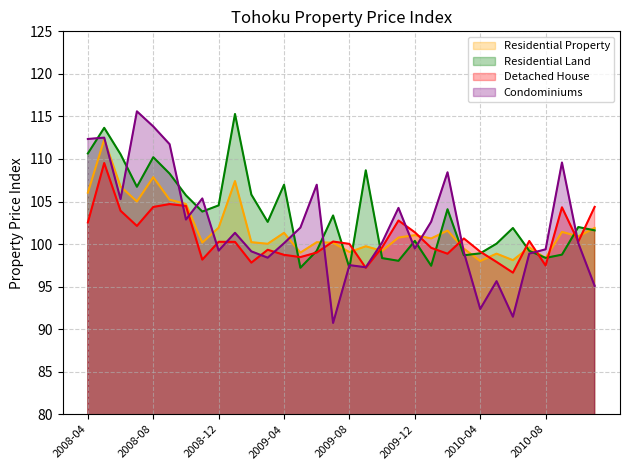

Reading left to right, transcribe all the data shown in this chart.

Residential Property: 2008-04=106.0	2008-05=112.3	2008-06=106.8	2008-07=105.0	2008-08=107.9	2008-09=105.2	2008-10=104.7	2008-11=100.2	2008-12=101.9	2009-01=107.4	2009-02=100.2	2009-03=100.0	2009-04=101.3	2009-05=99.0	2009-06=100.2	2009-07=100.2	2009-08=99.1	2009-09=99.7	2009-10=99.2	2009-11=100.8	2009-12=101.0	2010-01=100.7	2010-02=101.6	2010-03=99.5	2010-04=98.0	2010-05=98.9	2010-06=98.1	2010-07=99.6	2010-08=98.3	2010-09=101.4	2010-10=100.9	2010-11=101.9
Residential Land: 2008-04=110.6	2008-05=113.7	2008-06=110.6	2008-07=106.7	2008-08=110.2	2008-09=108.3	2008-10=105.7	2008-11=103.8	2008-12=104.5	2009-01=115.3	2009-02=105.8	2009-03=102.6	2009-04=107.0	2009-05=97.2	2009-06=99.2	2009-07=103.4	2009-08=97.2	2009-09=108.7	2009-10=98.3	2009-11=98.0	2009-12=100.4	2010-01=97.4	2010-02=104.1	2010-03=98.7	2010-04=98.9	2010-05=100.0	2010-06=101.9	2010-07=99.2	2010-08=98.4	2010-09=98.8	2010-10=102.0	2010-11=101.6
Detached House: 2008-04=102.5	2008-05=109.5	2008-06=103.9	2008-07=102.1	2008-08=104.4	2008-09=104.7	2008-10=104.5	2008-11=98.2	2008-12=100.3	2009-01=100.3	2009-02=97.8	2009-03=99.3	2009-04=98.7	2009-05=98.5	2009-06=99.0	2009-07=100.3	2009-08=100.0	2009-09=97.2	2009-10=99.6	2009-11=102.8	2009-12=101.4	2010-01=99.6	2010-02=98.9	2010-03=100.7	2010-04=99.1	2010-05=97.9	2010-06=96.6	2010-07=100.4	2010-08=97.5	2010-09=104.3	2010-10=100.3	2010-11=104.4
Condominiums: 2008-04=112.3	2008-05=112.5	2008-06=105.3	2008-07=115.6	2008-08=113.8	2008-09=111.7	2008-10=102.9	2008-11=105.4	2008-12=99.2	2009-01=101.3	2009-02=99.1	2009-03=98.4	2009-04=100.1	2009-05=101.9	2009-06=107.0	2009-07=90.7	2009-08=97.5	2009-09=97.3	2009-10=100.2	2009-11=104.2	2009-12=99.5	2010-01=102.6	2010-02=108.4	2010-03=99.0	2010-04=92.4	2010-05=95.6	2010-06=91.5	2010-07=98.9	2010-08=99.4	2010-09=109.6	2010-10=100.1	2010-11=95.1